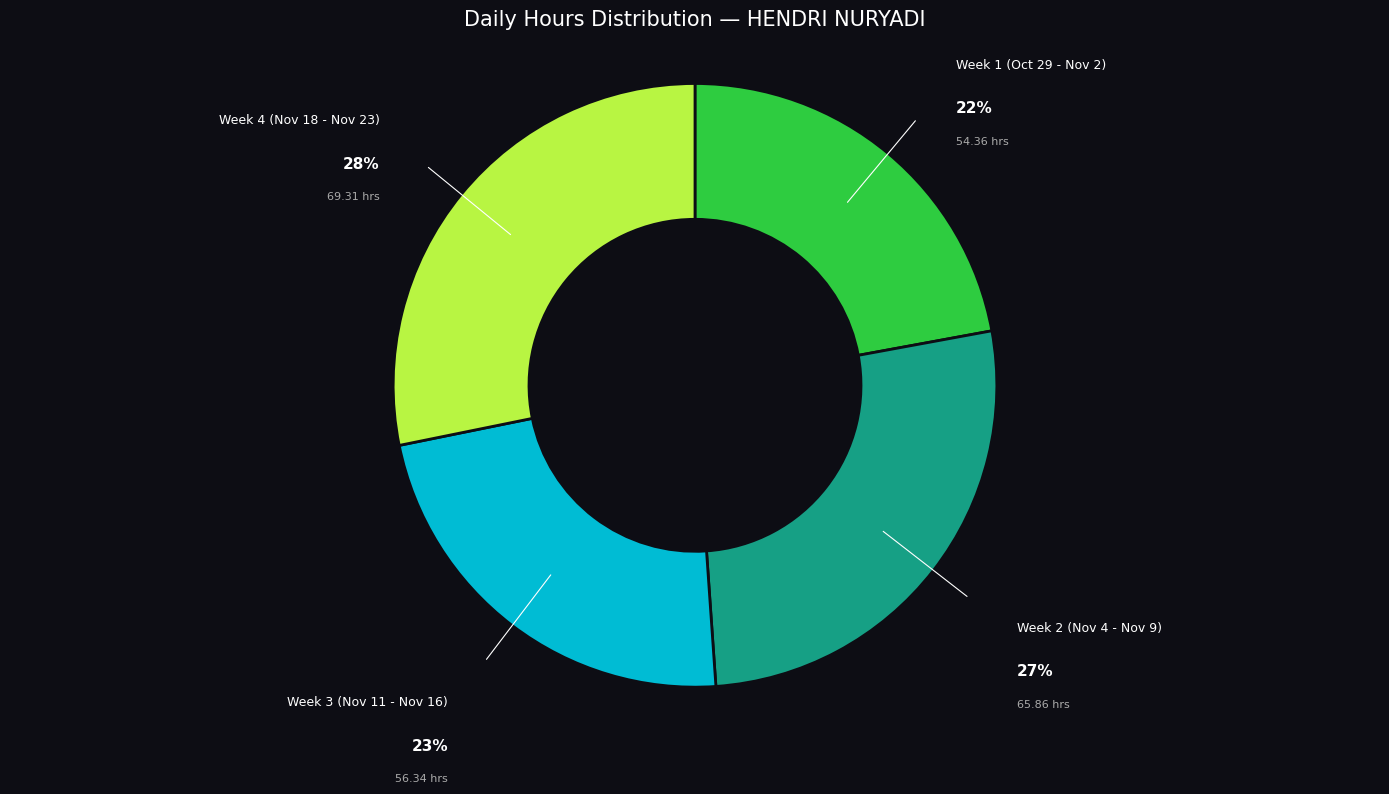

Approximately how many times larger is the value at Week 1 (Oct 29 - Nov 2) compared to Week 3 (Nov 11 - Nov 16)?

1.0